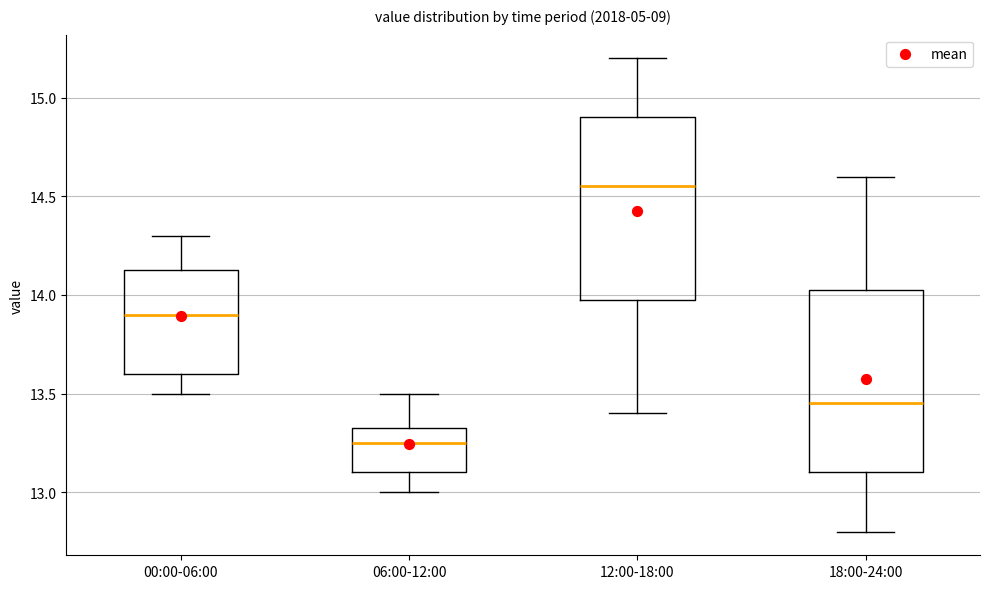

Where does the median line of the box for 06:00-12:00 sit on the y-axis? The values are not printed on the chart, so give them approximately, as read against the axis.

13.25